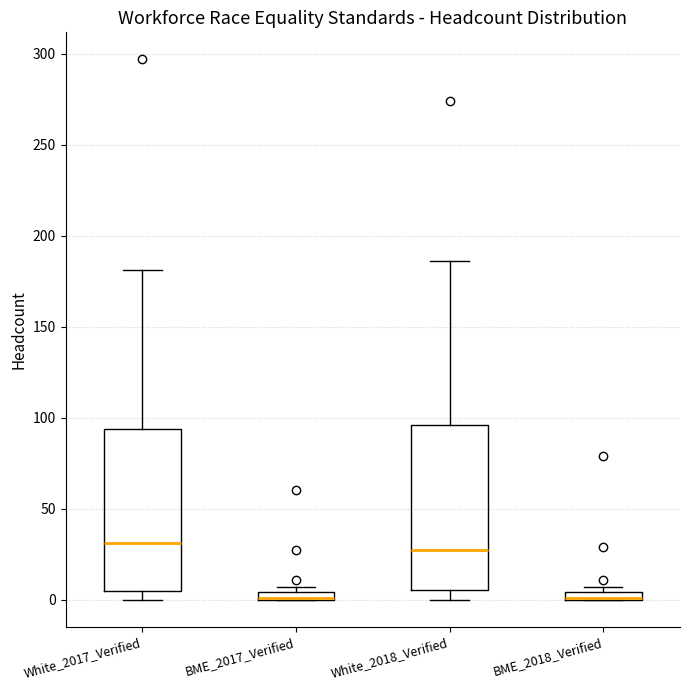

Where does the median line of the box for White_2017_Verified sit on the y-axis? The values are not printed on the chart, so give them approximately, as read against the axis.

30